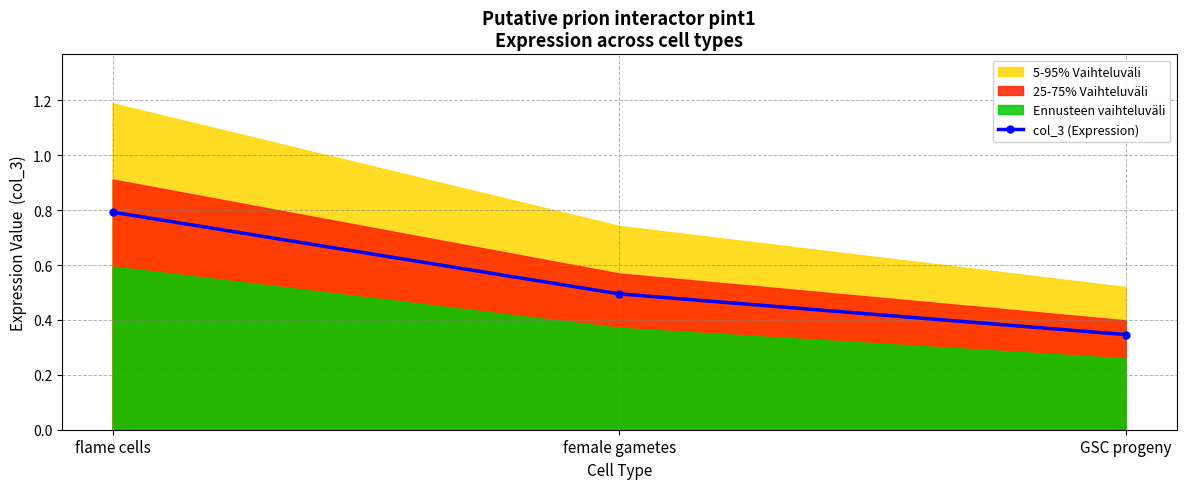

How many categories are shown in the chart?

3